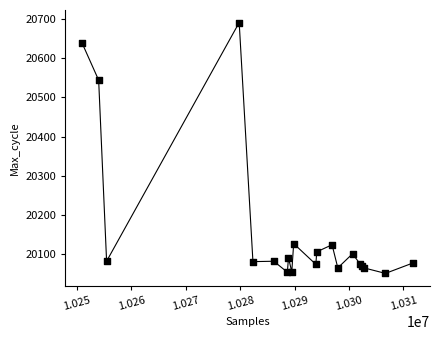

What Y value in the scatter plot is closest to 20371?

20544